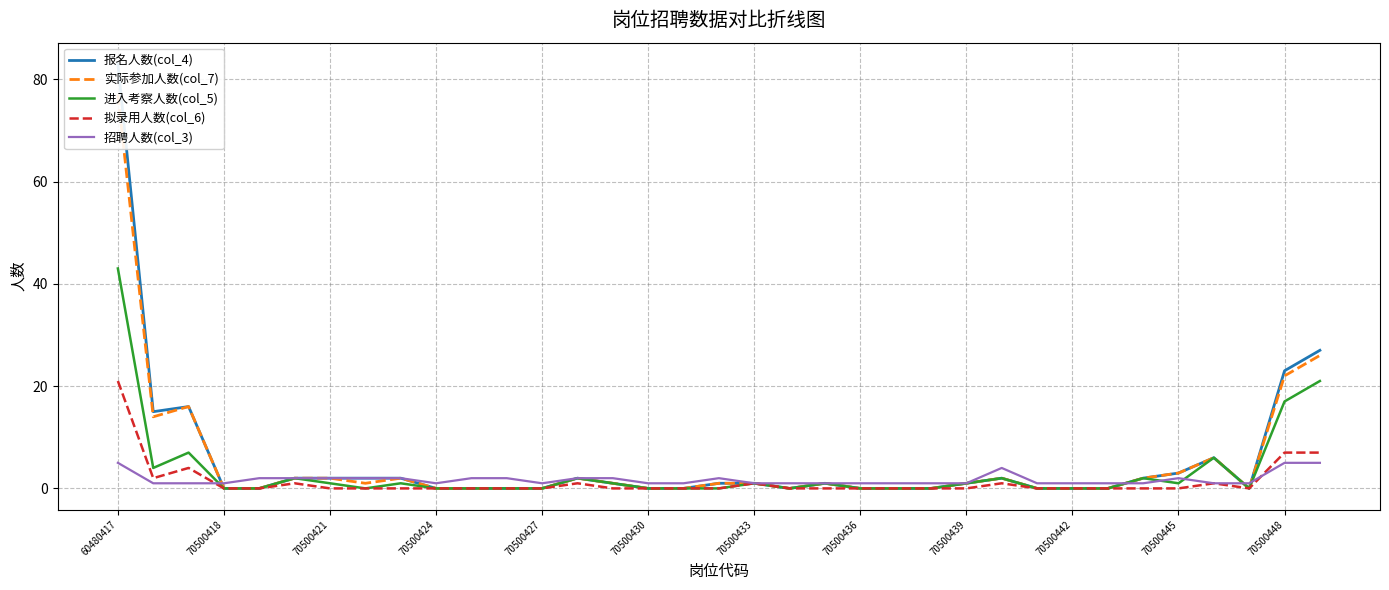

Rank the series by their maximum value, from highest to lowest.

报名人数(col_4), 实际参加人数(col_7), 进入考察人数(col_5), 拟录用人数(col_6), 招聘人数(col_3)